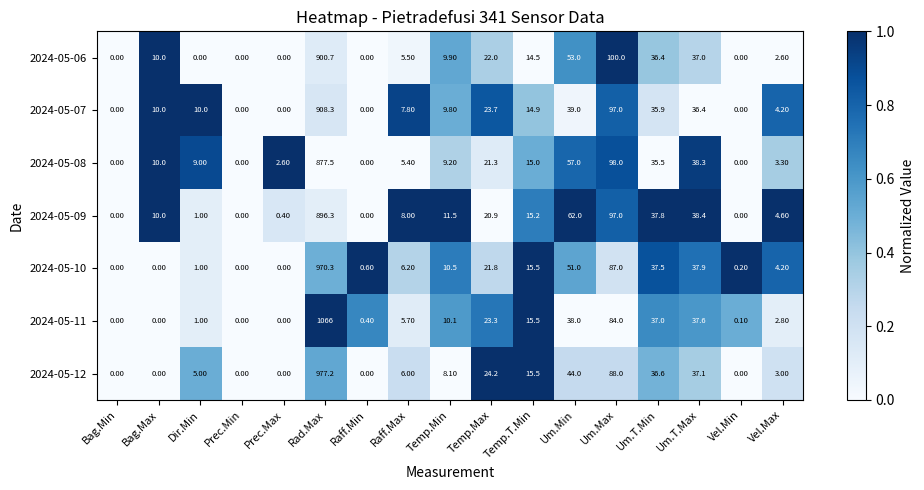

At which label does 2024-05-10 first exceed 6?

Rad.Max